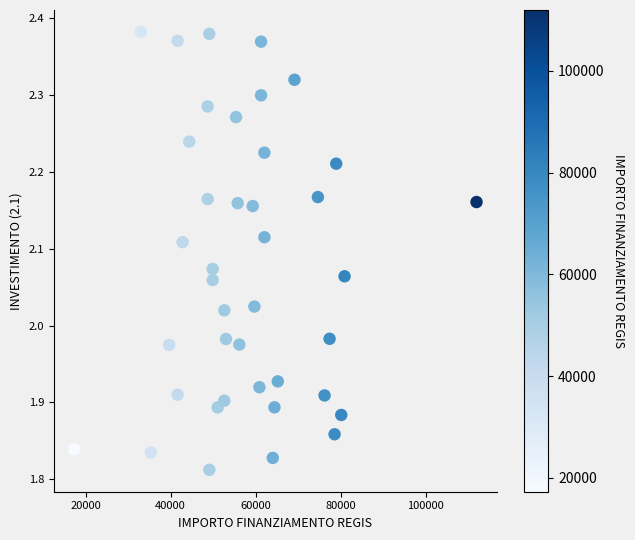

What is the range of X values (max minus min)?

94665.7